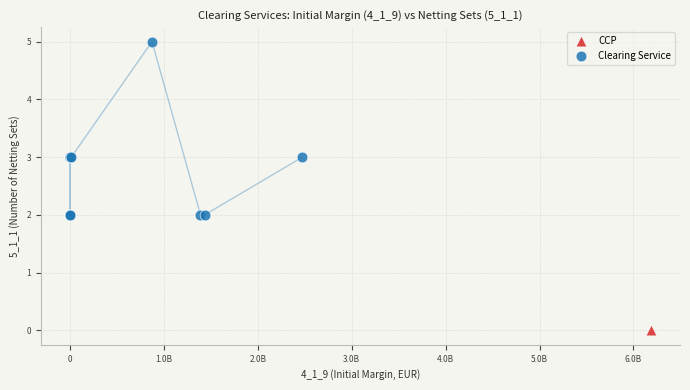

What are all the series names shown in the legend?

CCP, Clearing Service